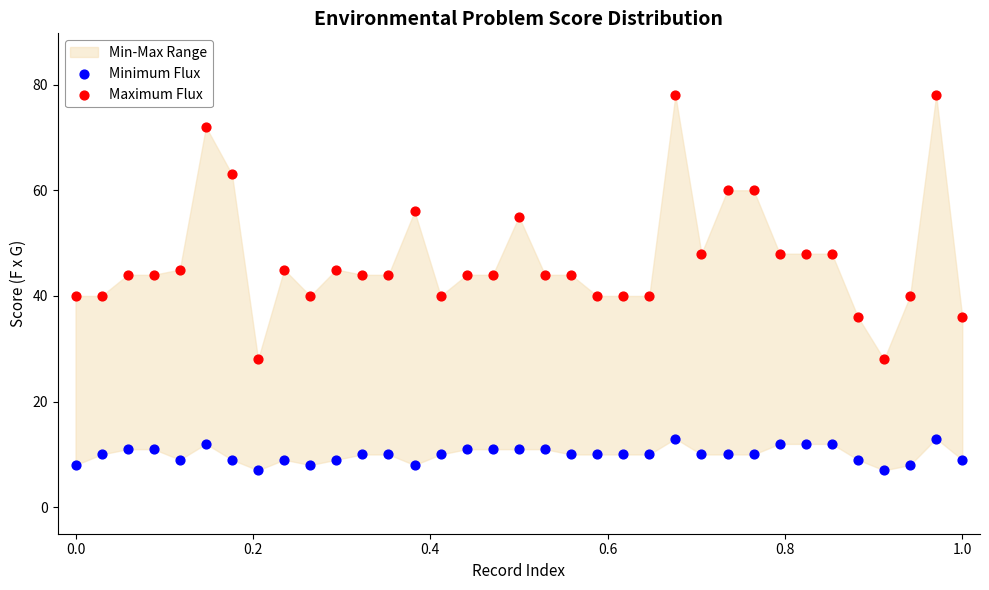

In the Maximum Flux series, what Y value is closest to 53?

55